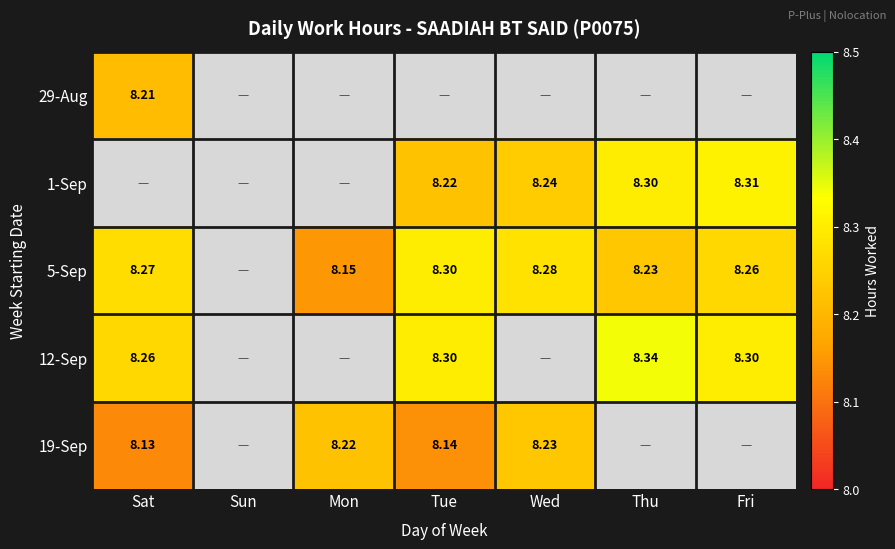

At which label does 12-Sep first exceed 8?

Sat